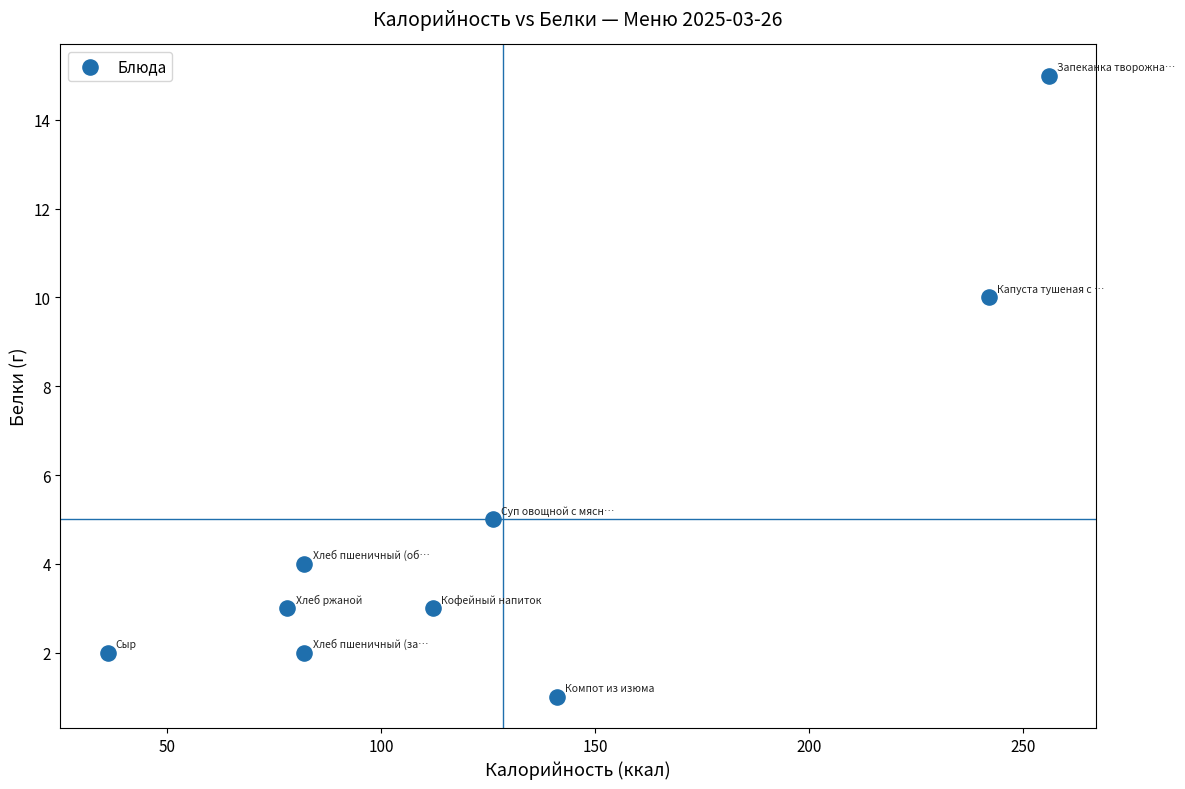

What is the average Y value?

5